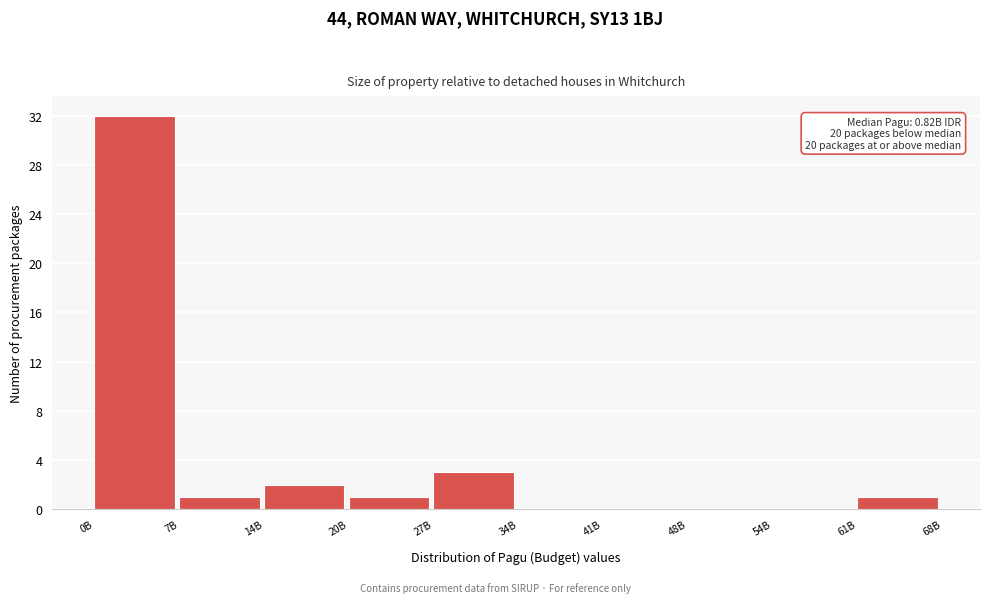

Reading left to right, what are all the values shown in this chart?

0B=32	7B=1	14B=2	20B=1	27B=3	34B=0	41B=0	48B=0	54B=0	61B=1